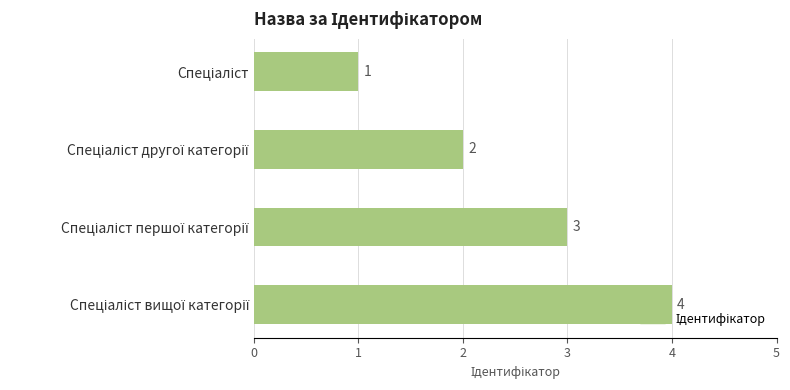

What is the maximum value shown in the chart?

4